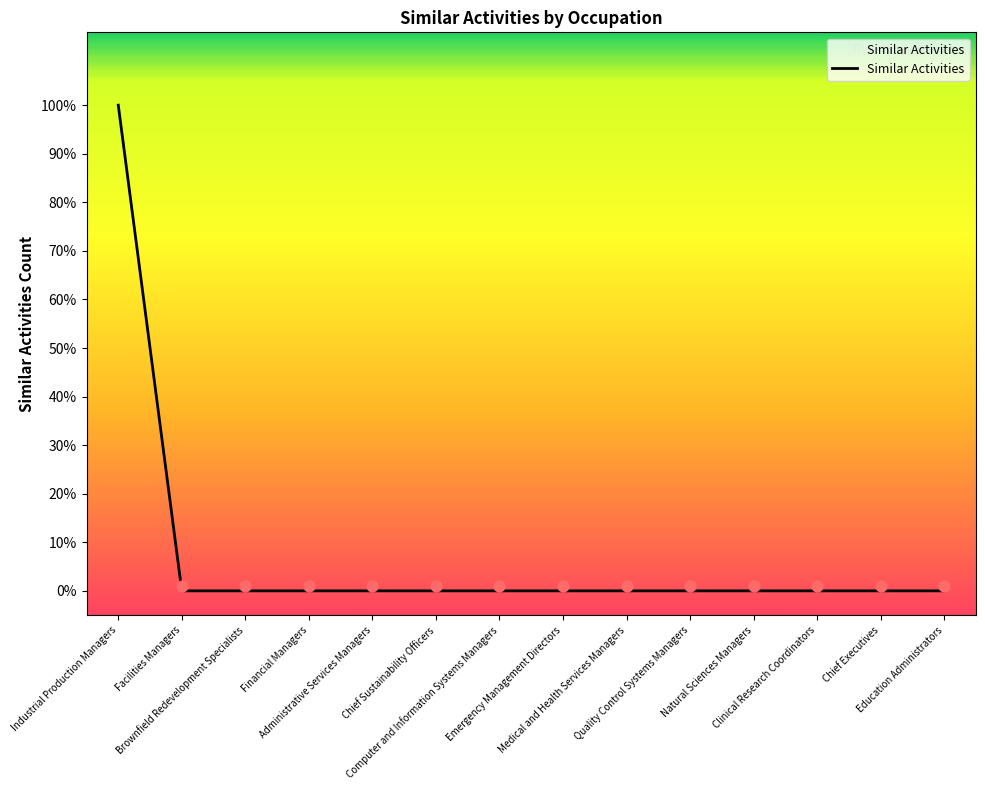

Which has a higher value, Financial Managers or Chief Sustainability Officers?

Financial Managers